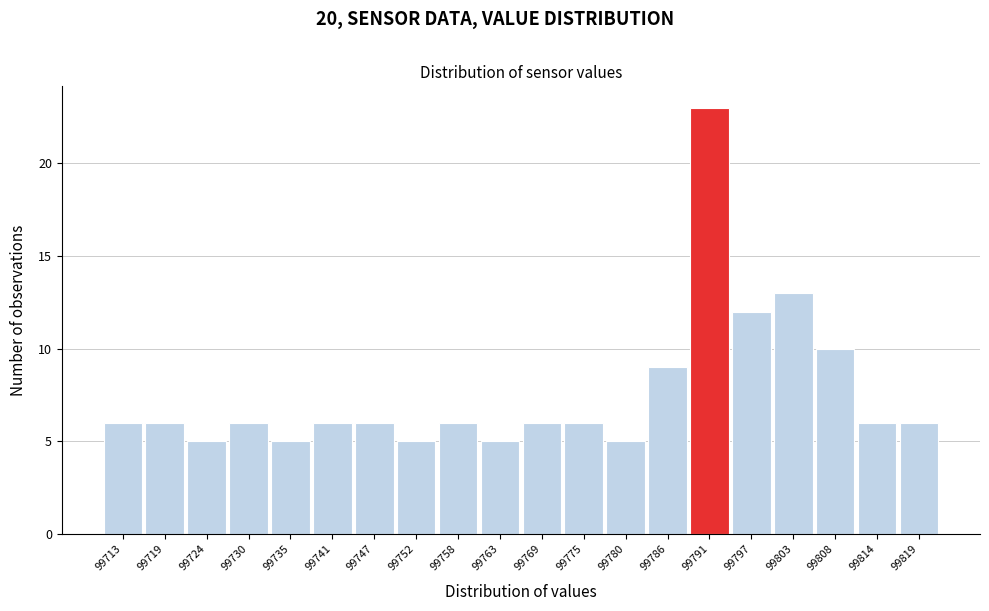

Reading left to right, list all the values displayed in this chart.

99713=6	99719=6	99724=5	99730=6	99735=5	99741=6	99747=6	99752=5	99758=6	99763=5	99769=6	99775=6	99780=5	99786=9	99791=23	99797=12	99803=13	99808=10	99814=6	99819=6